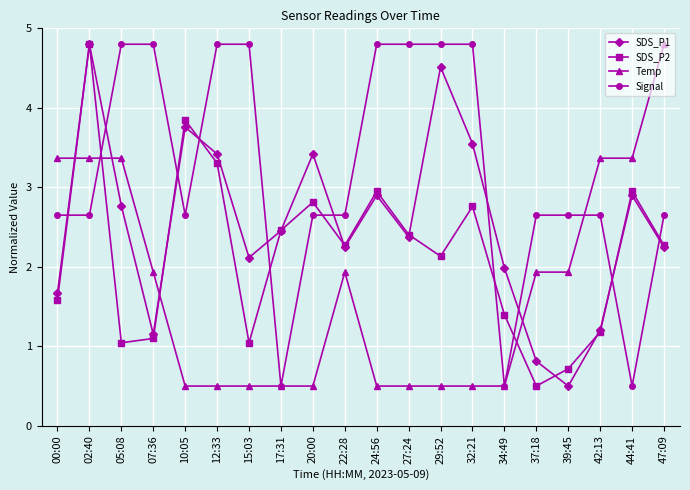

True or false: Temp and Signal intersect in this chart.

True